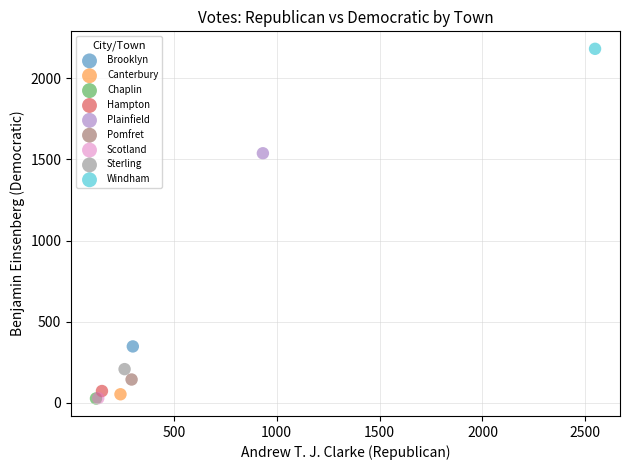

Which series reaches the maximum Y coordinate?

Windham